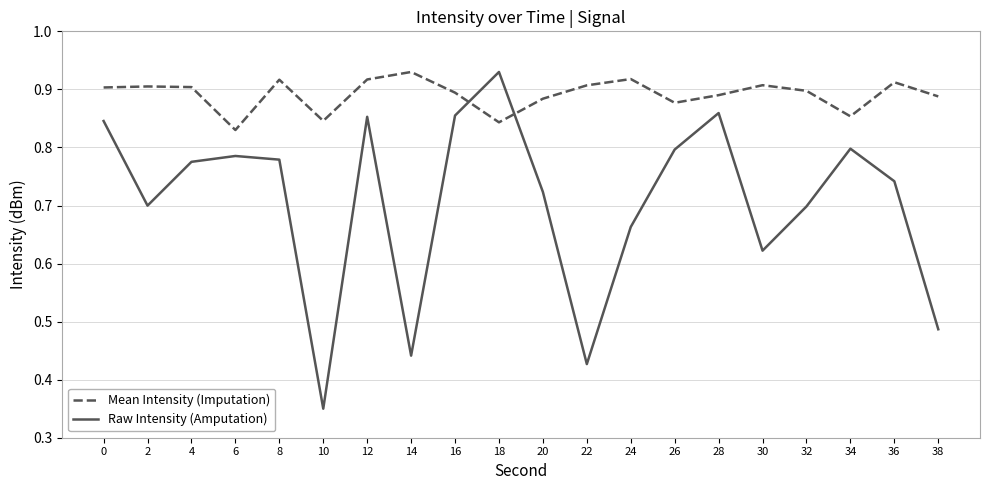

True or false: Raw Intensity (Amputation) and Mean Intensity (Imputation) intersect in this chart.

True